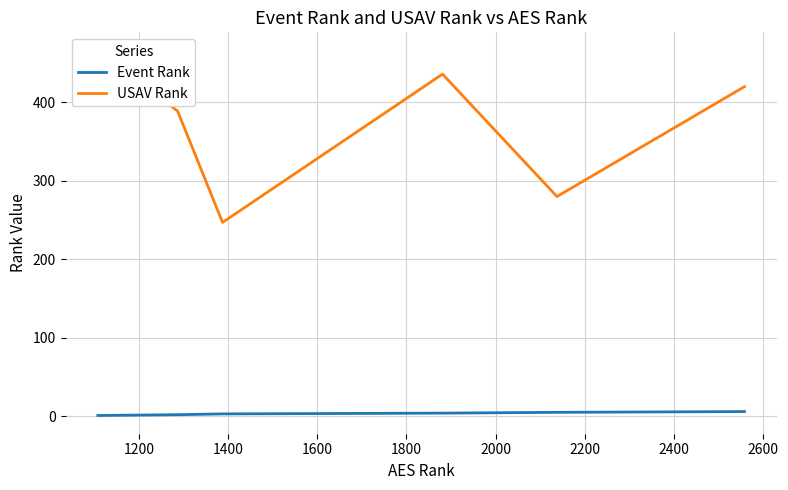

What is the value of the Event Rank point at the 1st from the left?

1